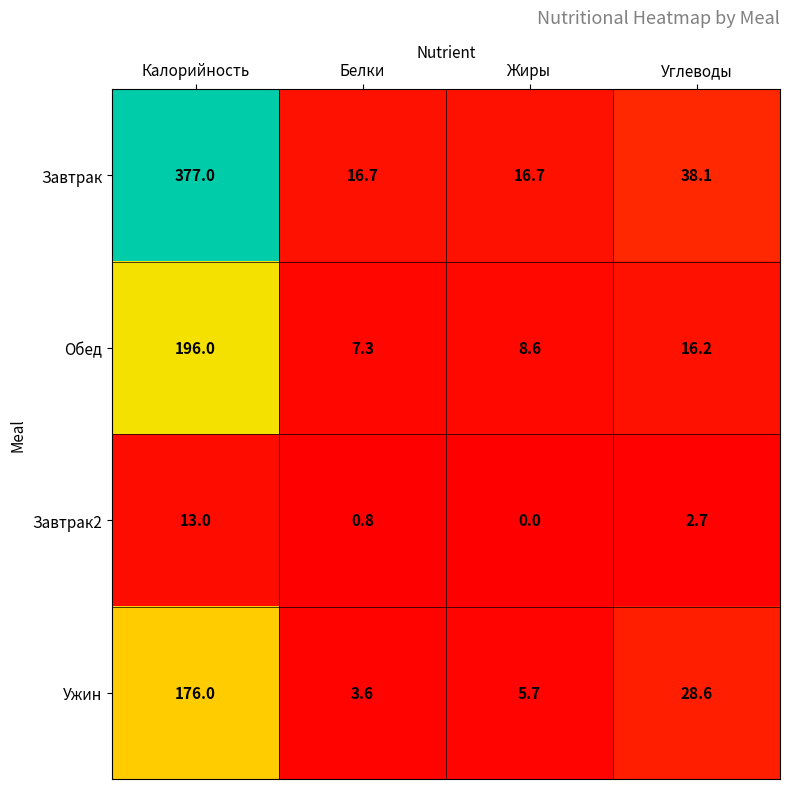

Which series has the largest range (max minus min)?

Завтрак